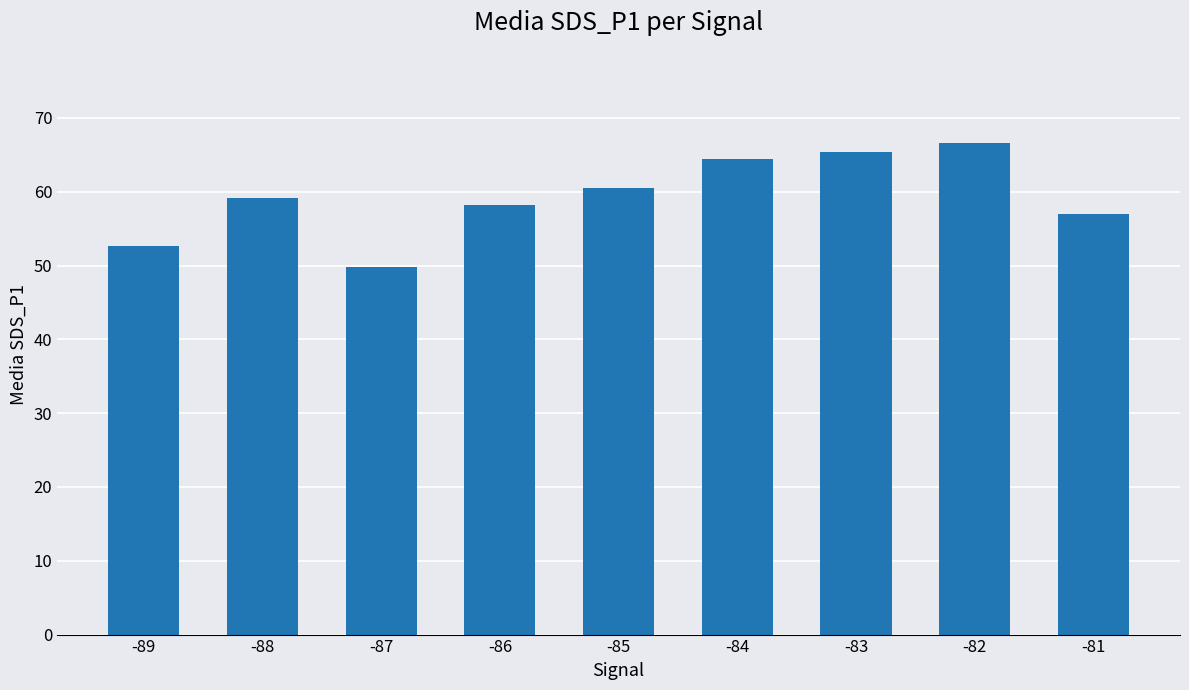

The value at -87 is 49.9. True or false?

True